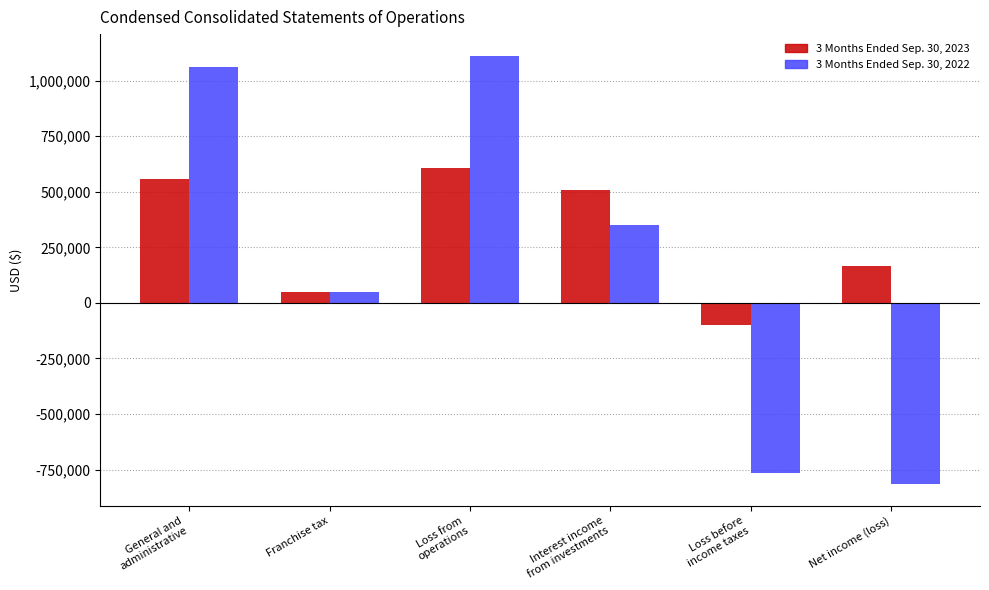

How many negative values does the 3 Months Ended Sep. 30, 2022 series have?

2